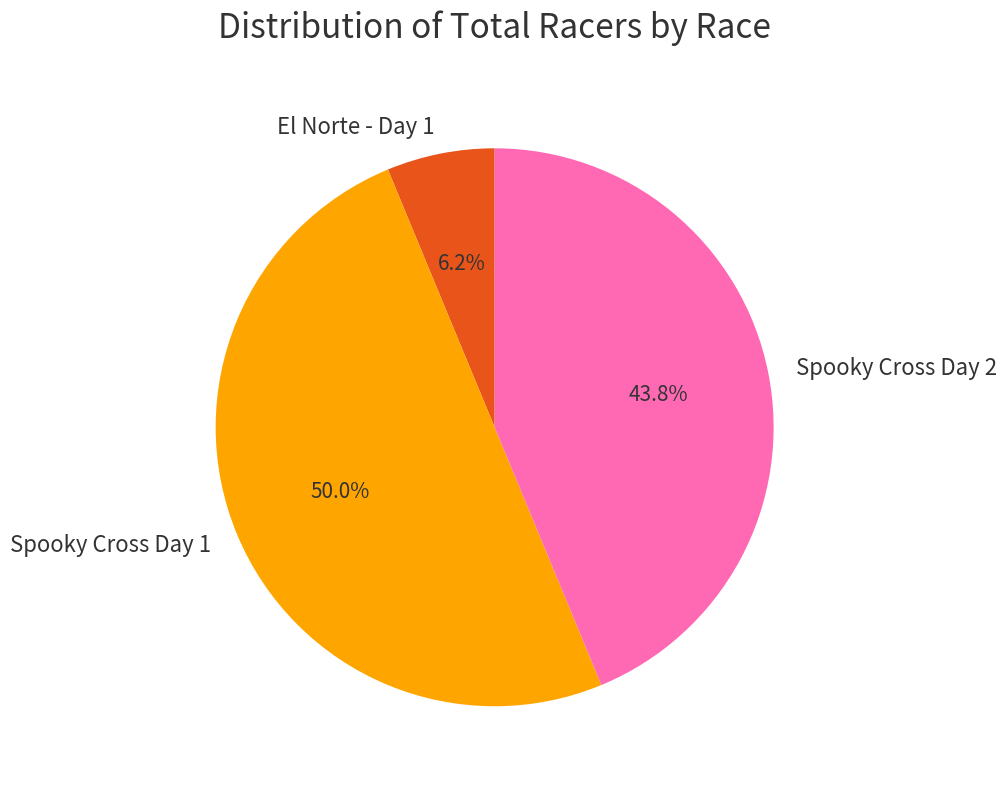

To the nearest percent, what portion does Spooky Cross Day 1 represent?

50%